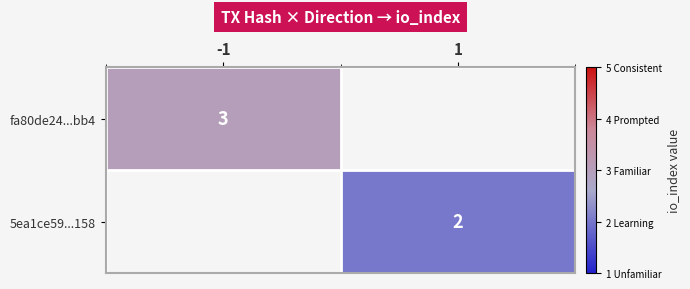

The fa80de24...bb4 series shows 1.6 at -1. True or false?

False